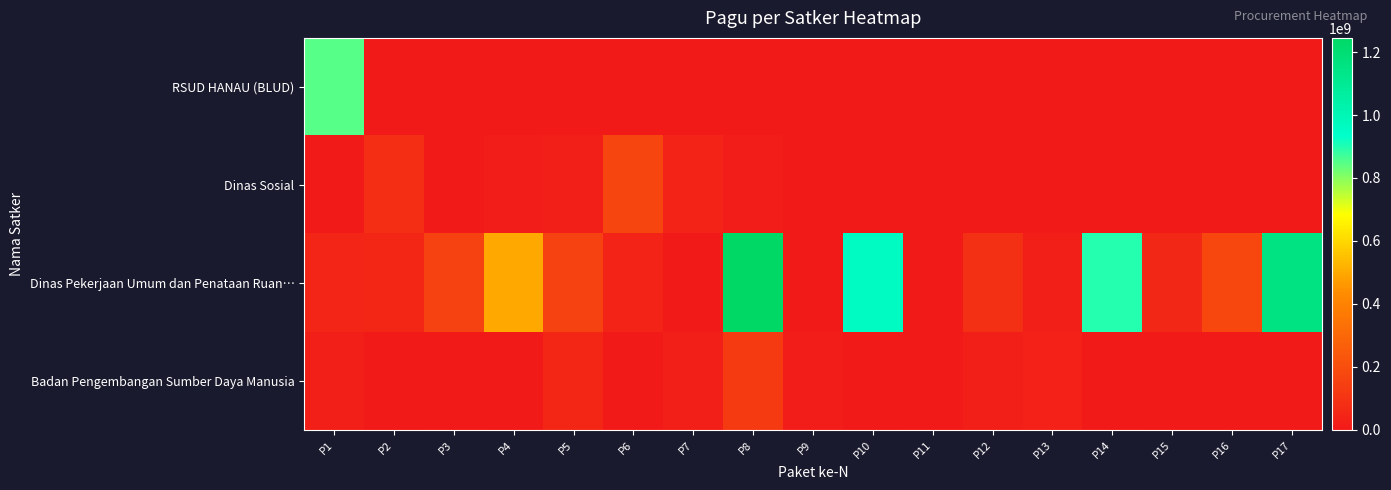

What is the total value across all series at P10?

963040800